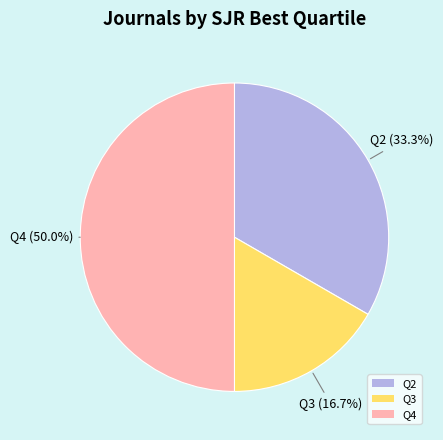

What is the ratio of the value at Q3 to the value at Q4?

0.3